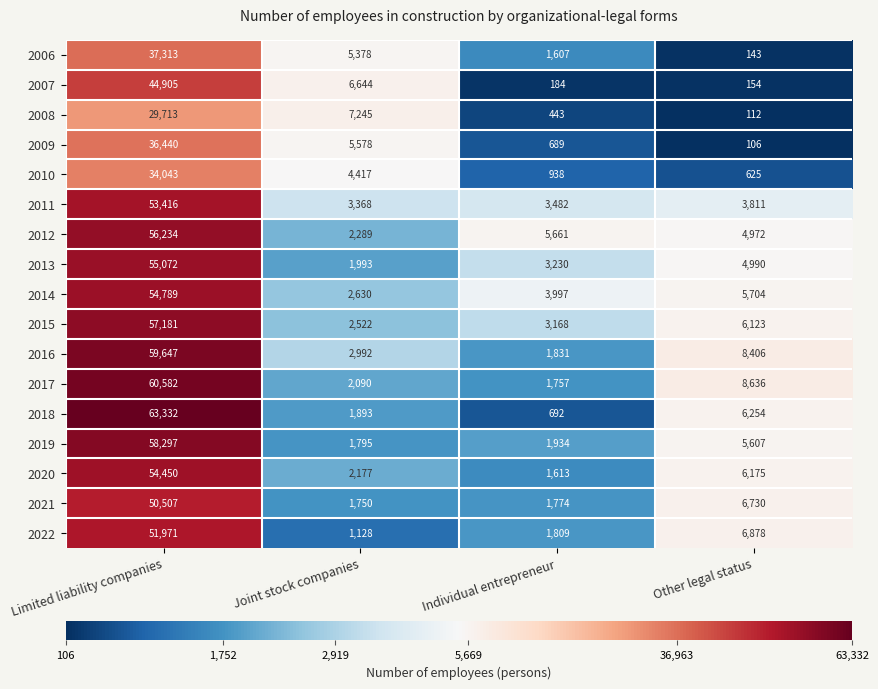

Rank the series by their maximum value, from highest to lowest.

2018, 2017, 2016, 2019, 2015, 2012, 2013, 2014, 2020, 2011, 2022, 2021, 2007, 2006, 2009, 2010, 2008